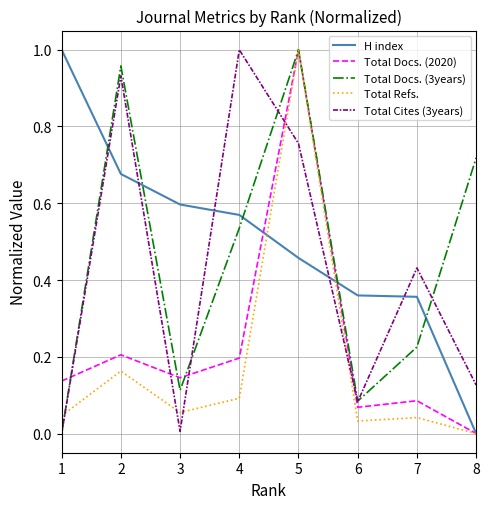

How many categories are shown in the chart?

8